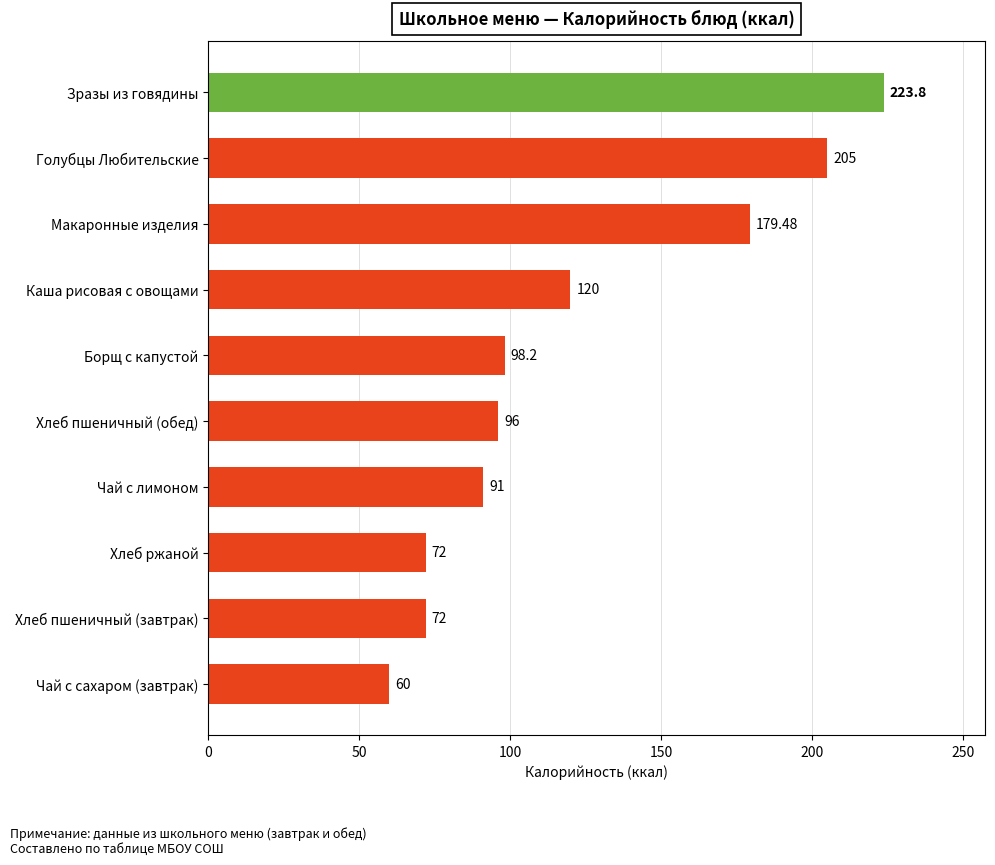

Approximately how many times larger is the value at Голубцы Любительские compared to Хлеб ржаной?

2.8